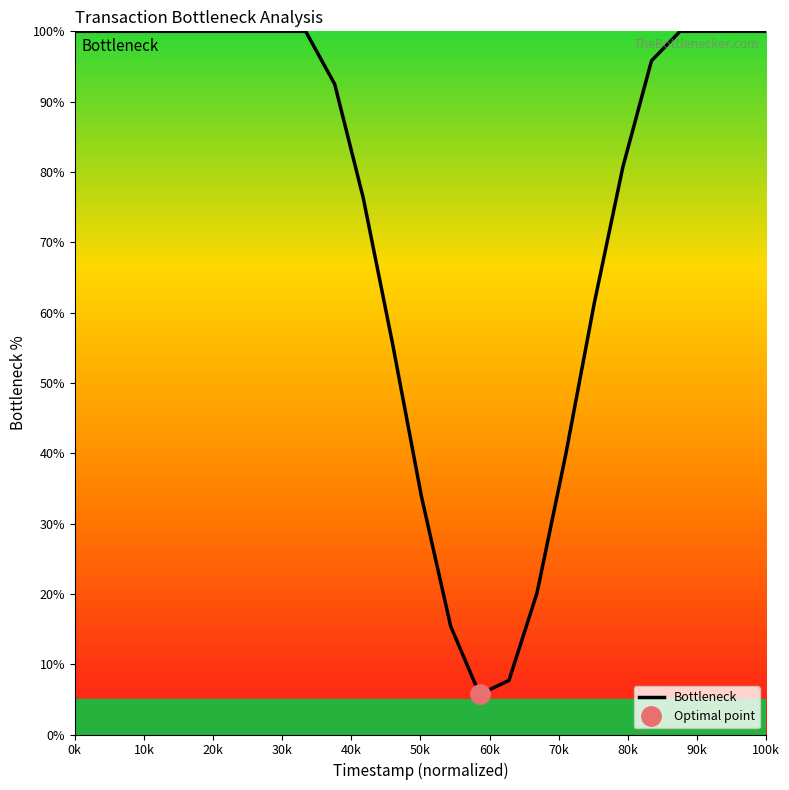

What is the lowest value of the Bottleneck series?

5.7